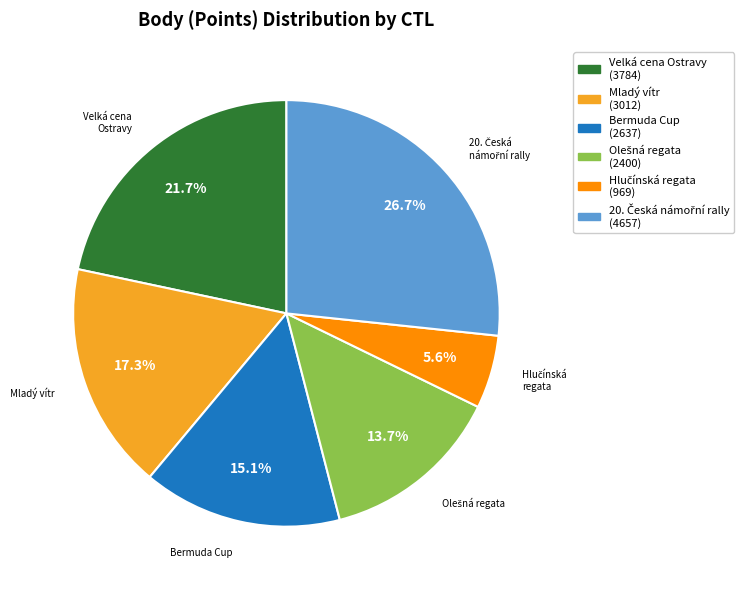

Is there any slice that represents more than half of the pie?

No